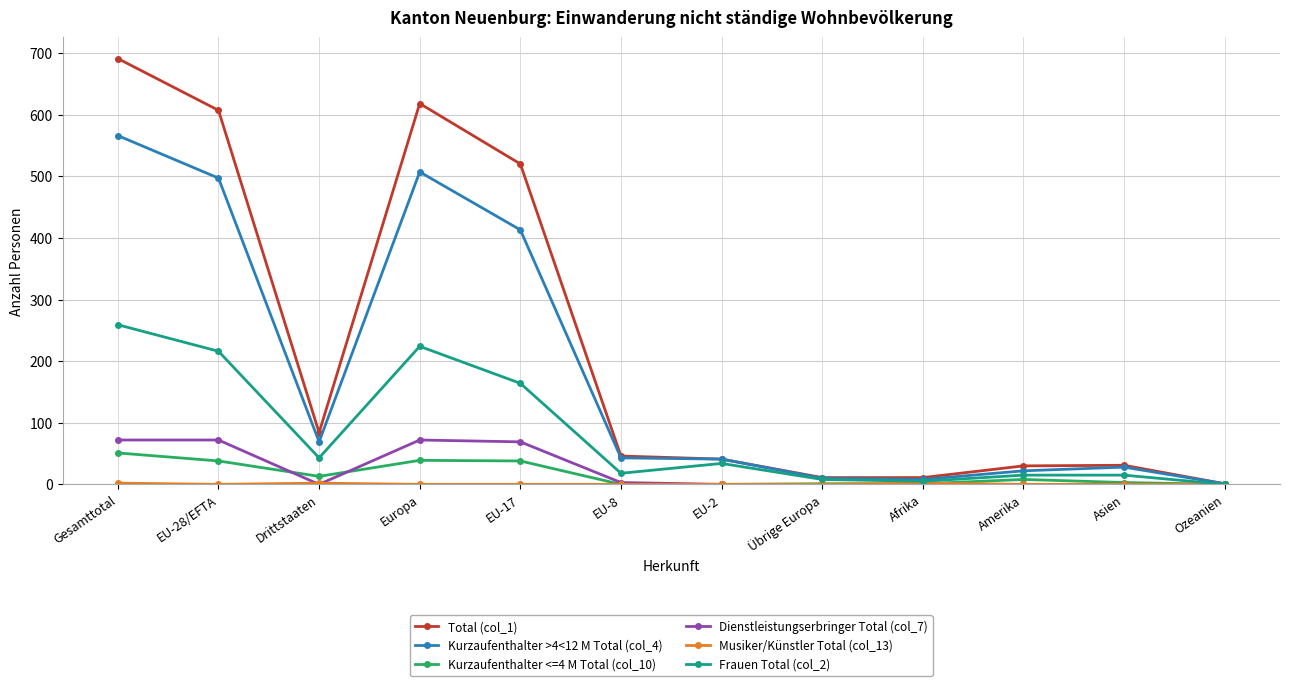

What is the label of the 11th point from the right?

EU-28/EFTA